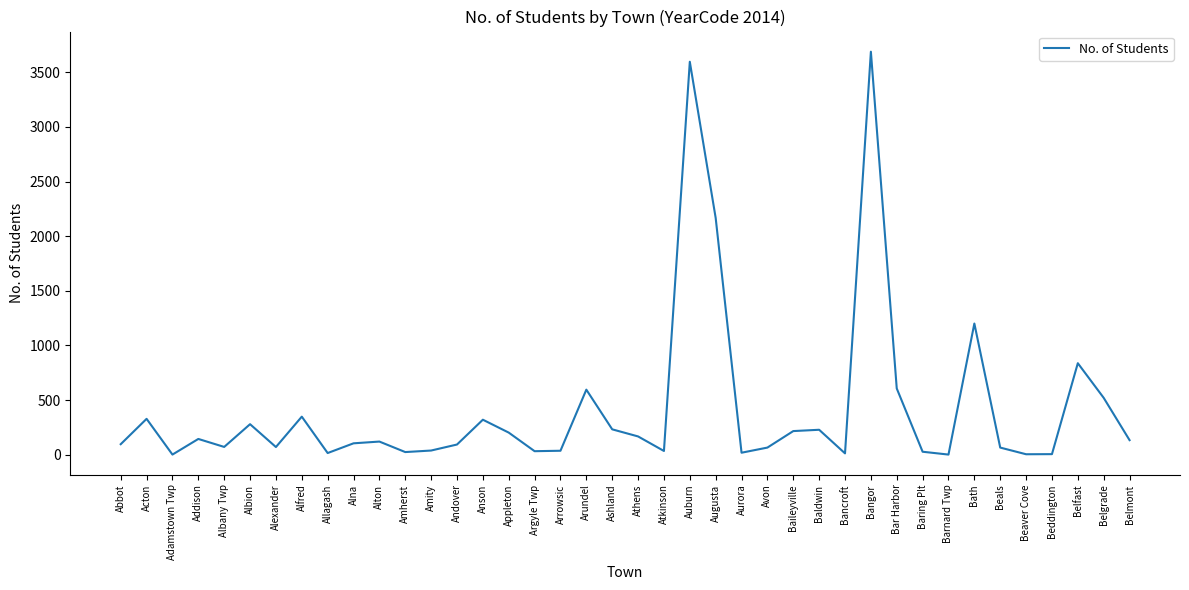

How many values are below 121?

20